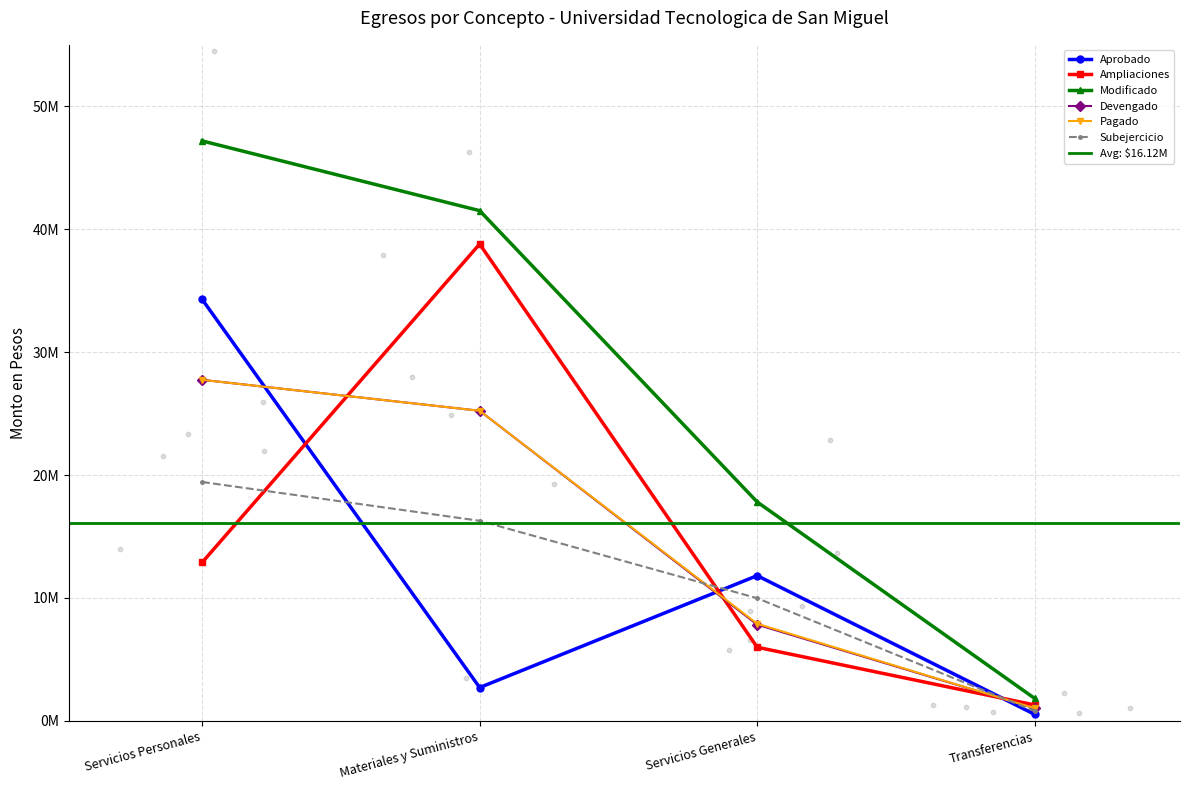

Which series reaches the minimum Y coordinate?

Aprobado